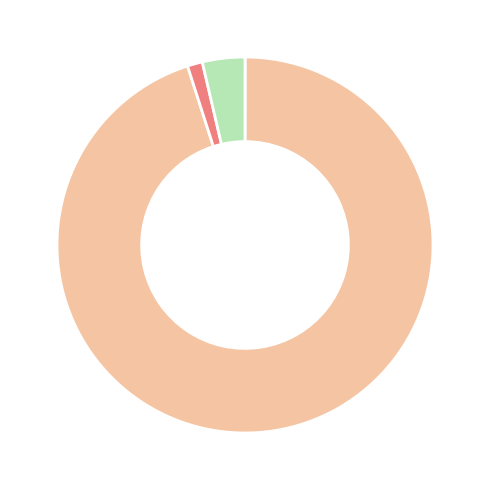

Does any single category account for the majority?

Yes